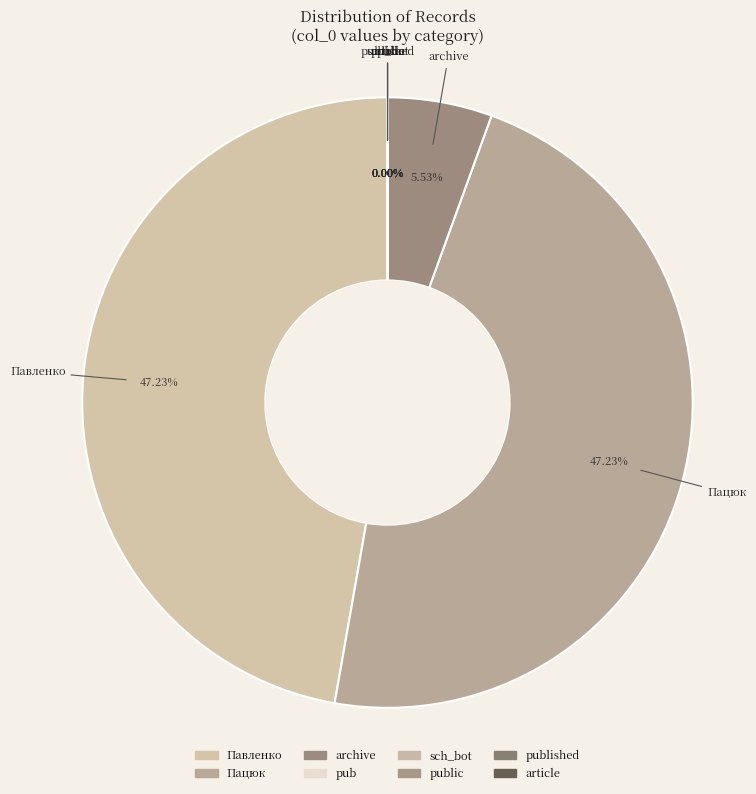

How many segments does this pie chart have?

8